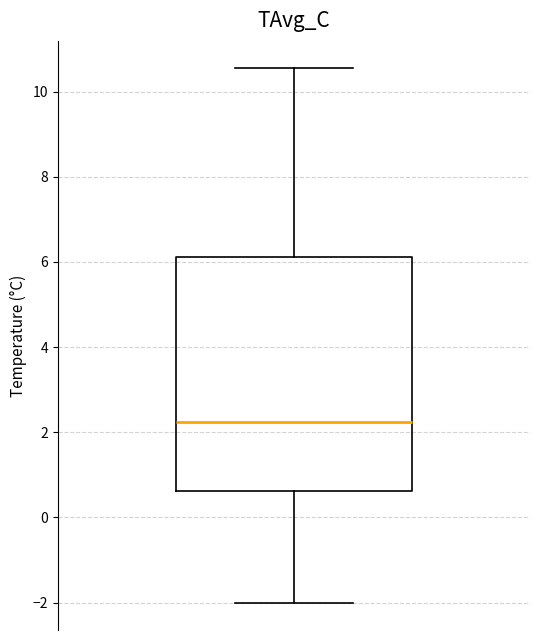

Read this box plot against the y-axis: the position of the median line, the range covered by the box, and the ends of both whiskers. The values are not printed on the chart, so give them approximately, as read against the axis.

median 2.2, box 0.6 to 6.2, whiskers -2.0 to 10.6